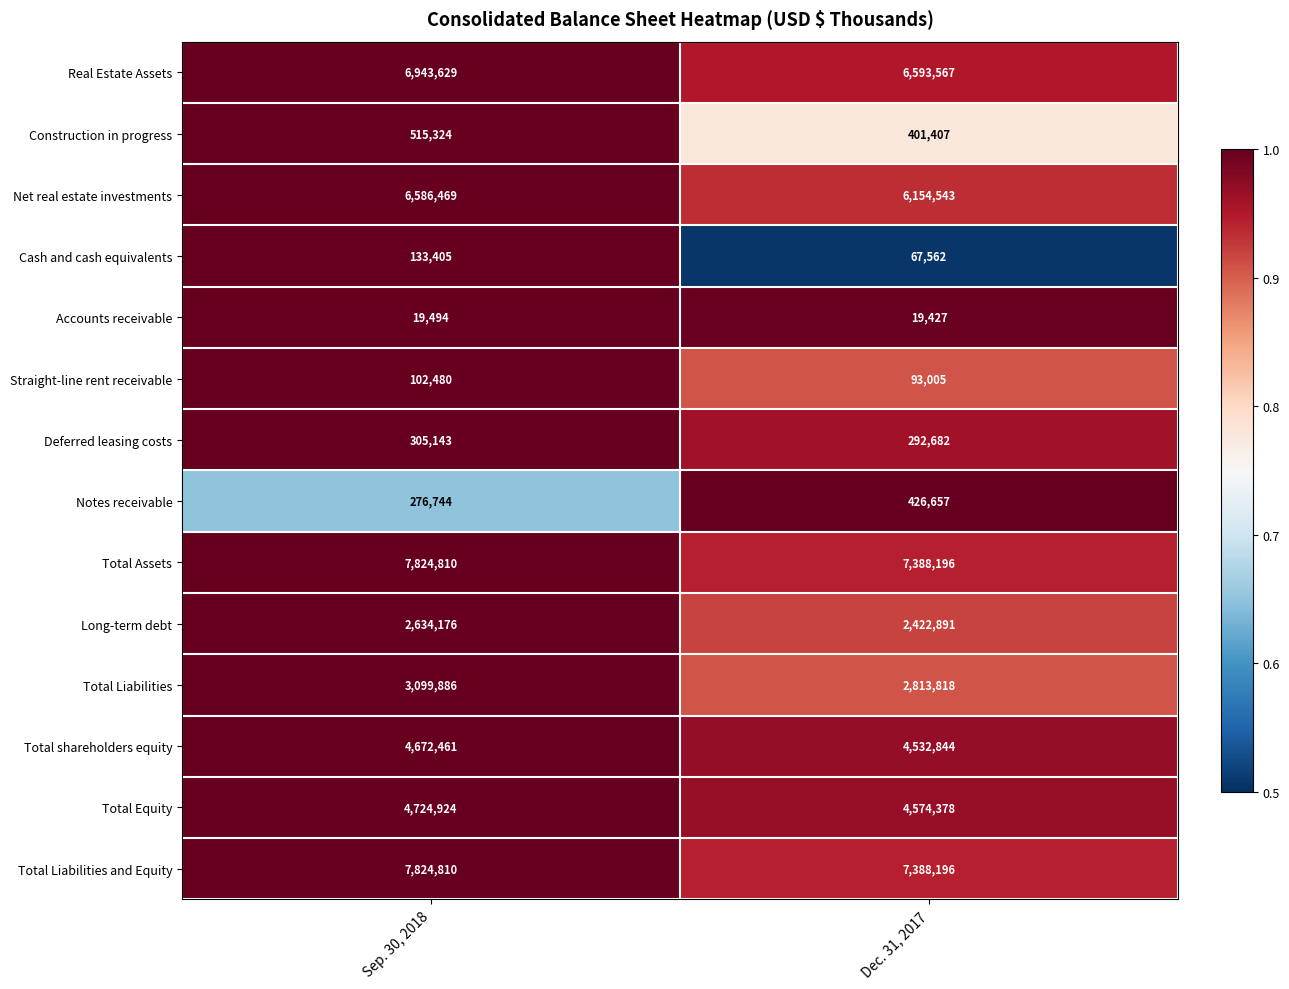

The value of Total Liabilities and Equity at Sep. 30, 2018 is 4223441. True or false?

False